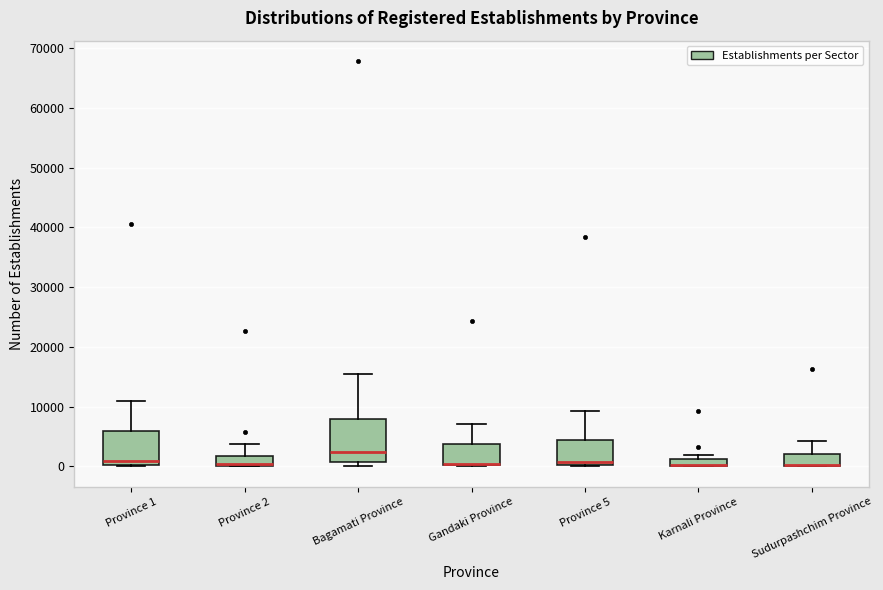

Where is the upper edge of the box for Karnali Province on the y-axis? The values are not printed on the chart, so give them approximately, as read against the axis.

1000